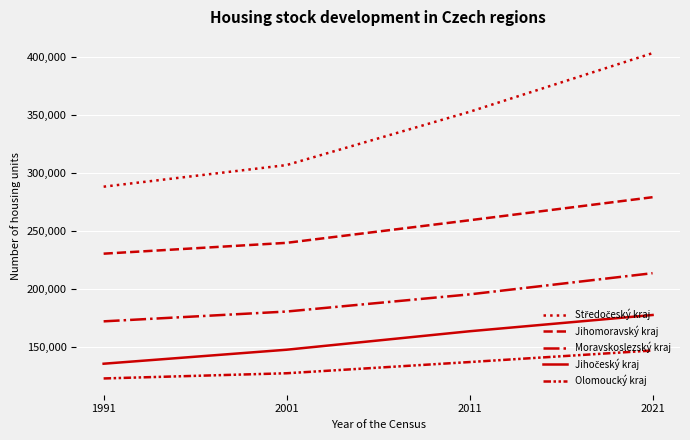

What is the value of the Středočeský kraj point at the 3rd from the left?

353037